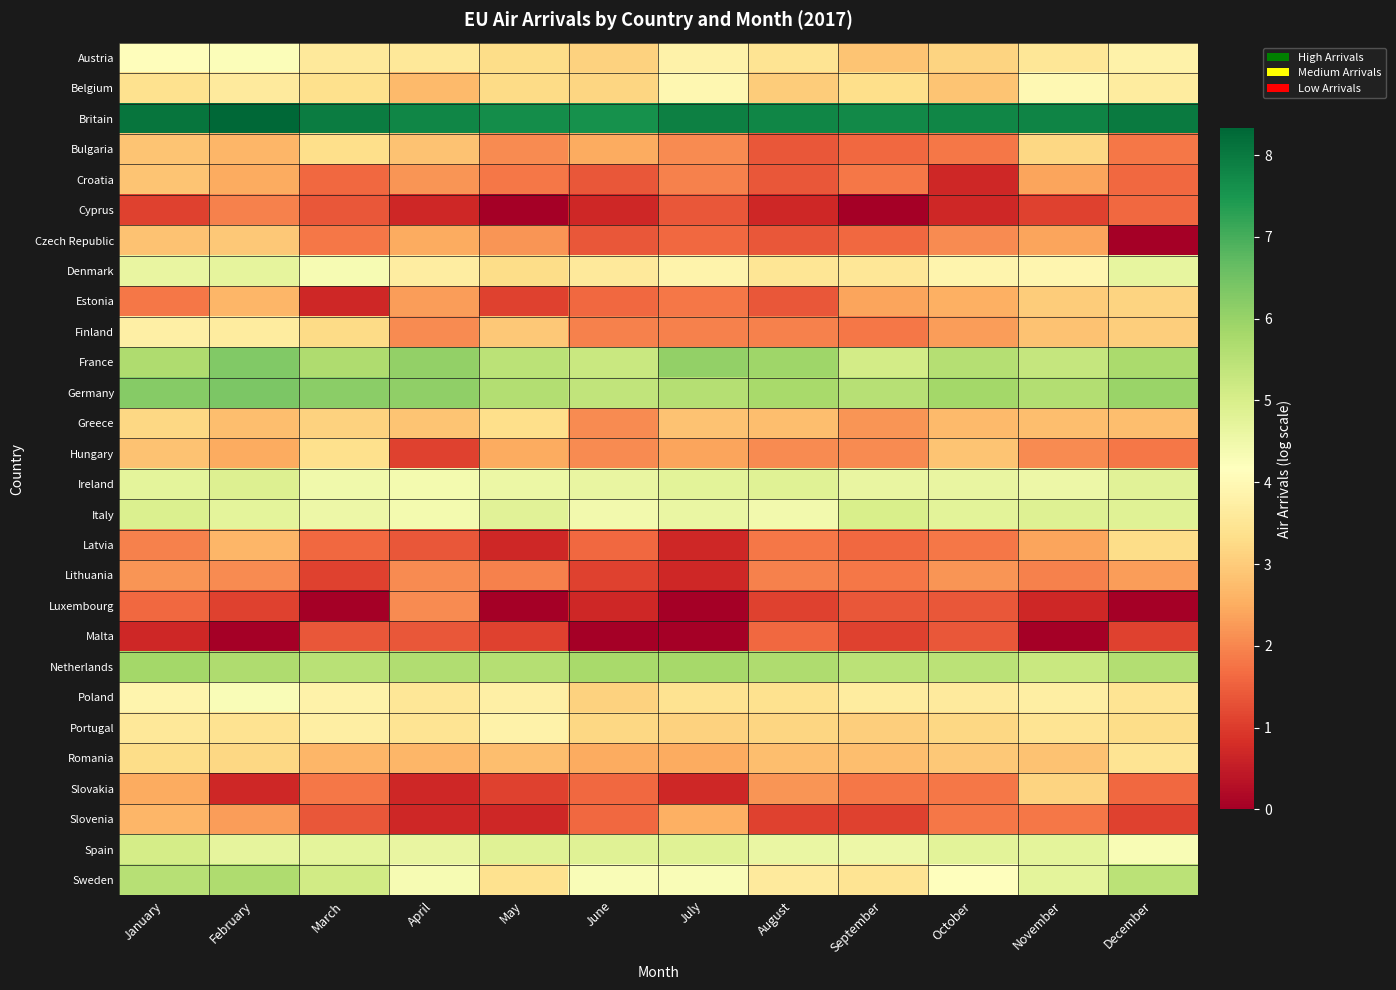

At which category is the sum across all series the highest?

January